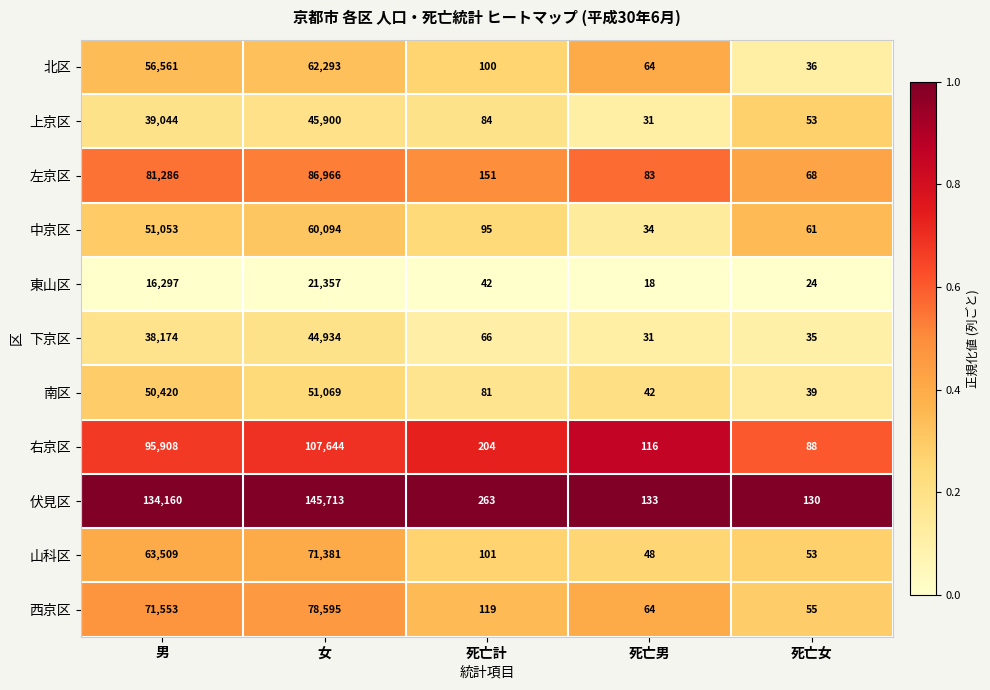

Which series has the largest total across all categories?

伏見区